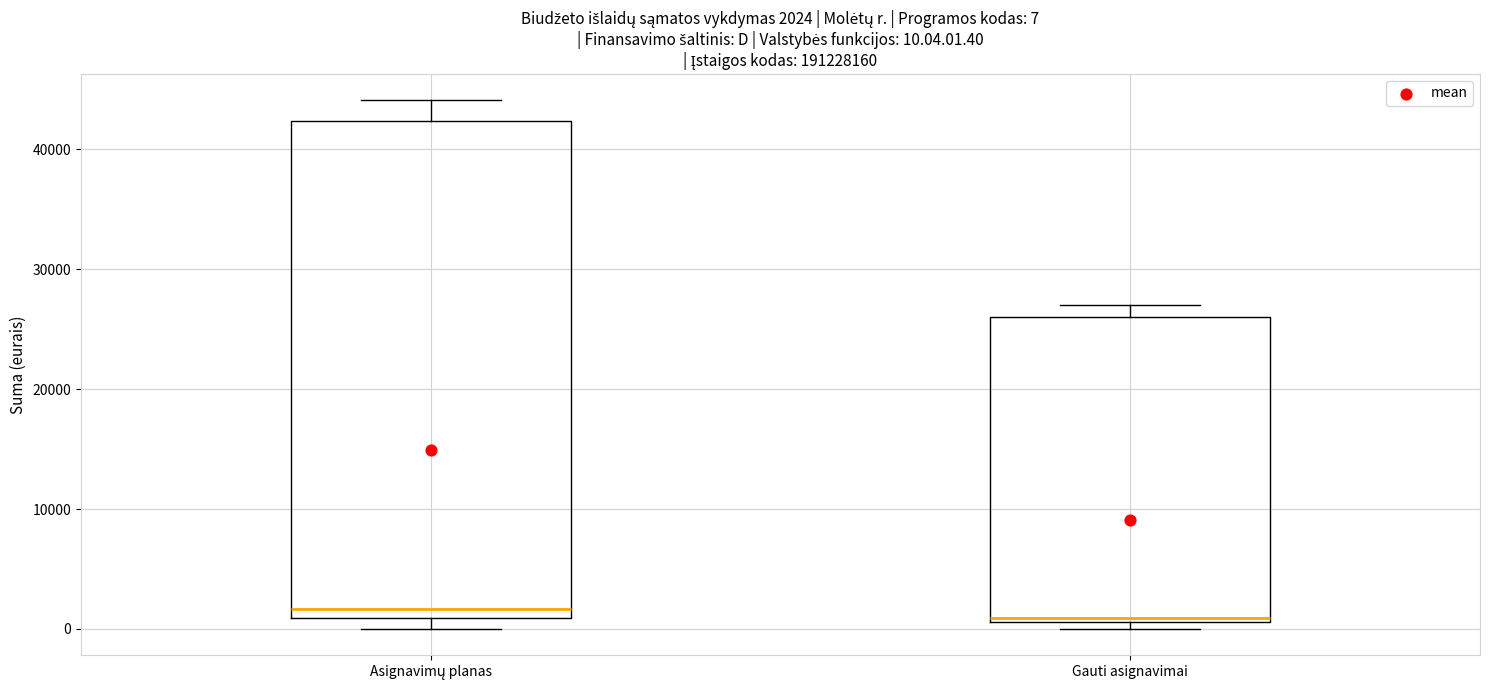

Comparing the boxes themselves (not the whiskers), which one is the tallest?

Asignavimų planas